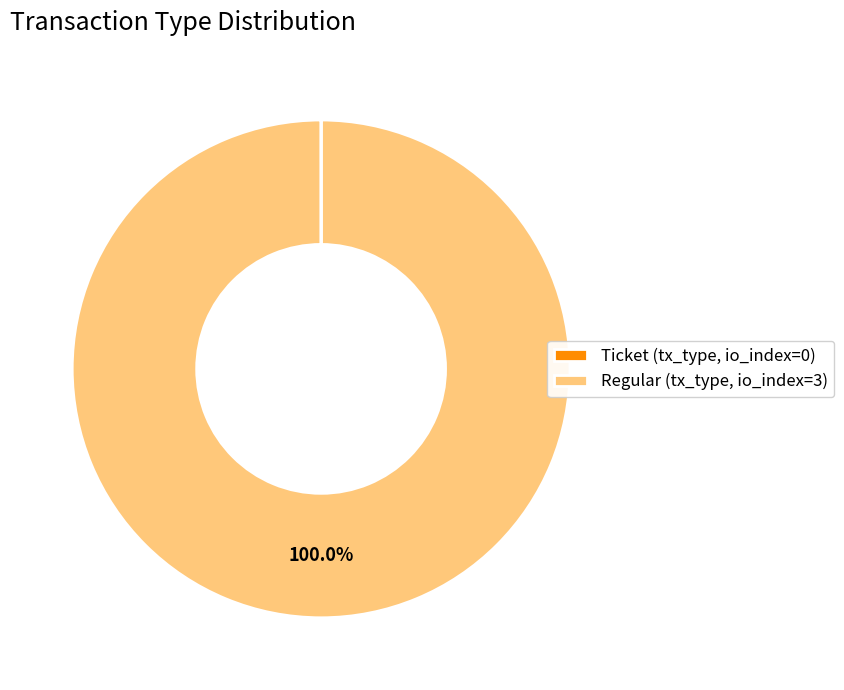

Which slice is the largest?

Regular